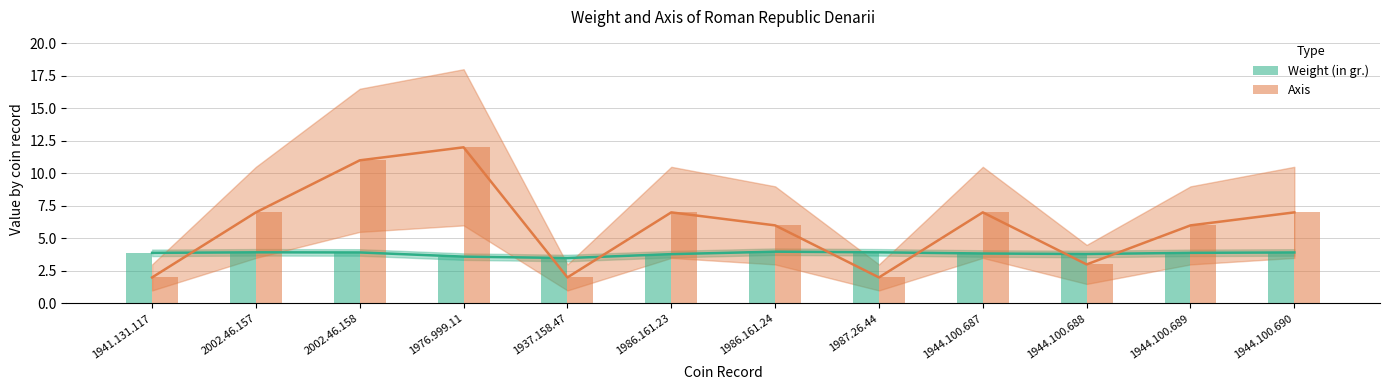

What is the value of the Axis bars bar at the 10th from the left?

3.0